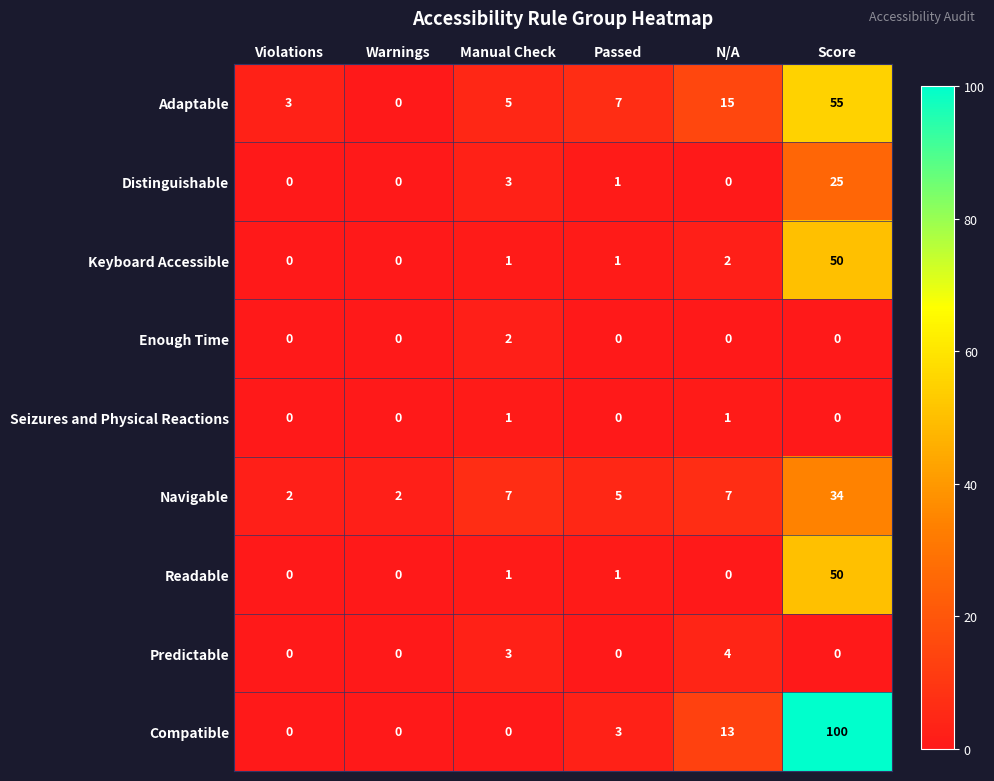

At which label is Compatible closest to 50?

N/A